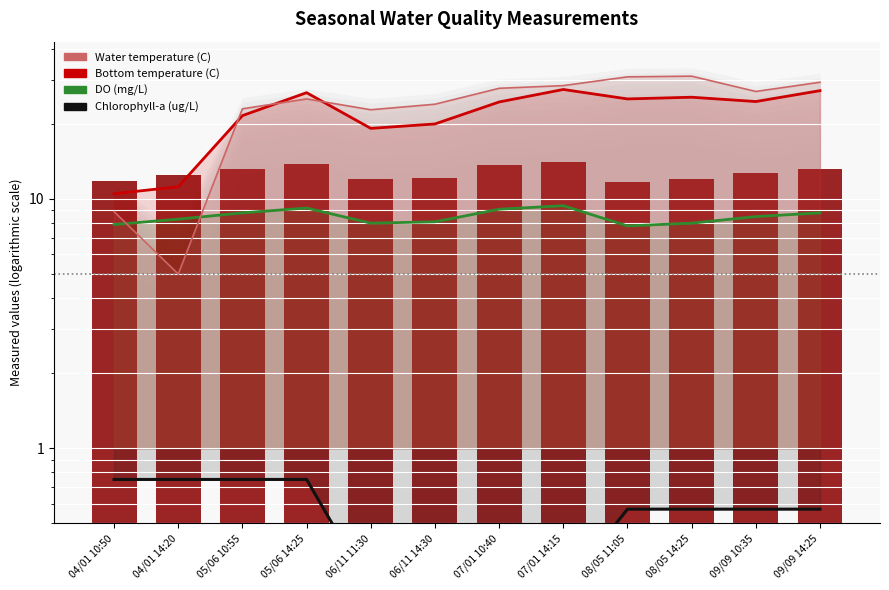

What is the difference between the Bottom temperature (C) values at 04/01 14:20 and 07/01 14:15?

16.3